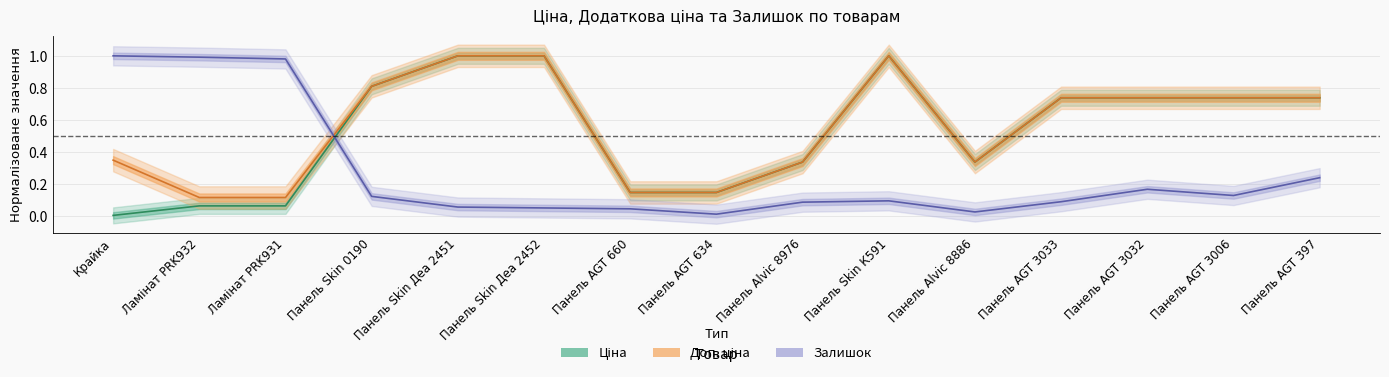

Reading left to right, what are all the values shown in this chart?

Ціна: 0.0	0.1	0.1	0.8	1.0	1.0	0.1	0.1	0.3	1.0	0.3	0.7	0.7	0.7	0.7
Доп. ціна: 0.3	0.1	0.1	0.8	1.0	1.0	0.1	0.1	0.3	1.0	0.3	0.7	0.7	0.7	0.7
Залишок: 1.0	1.0	1.0	0.1	0.1	0.1	0.0	0.0	0.1	0.1	0.0	0.1	0.2	0.1	0.2